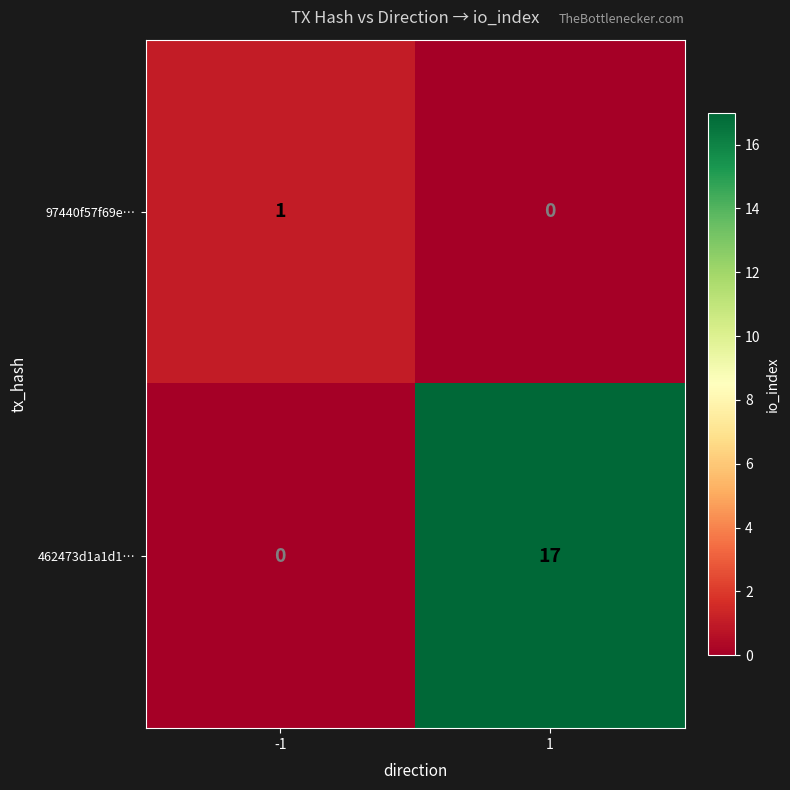

What is the sum of all 462473d1a1d1… values?

17